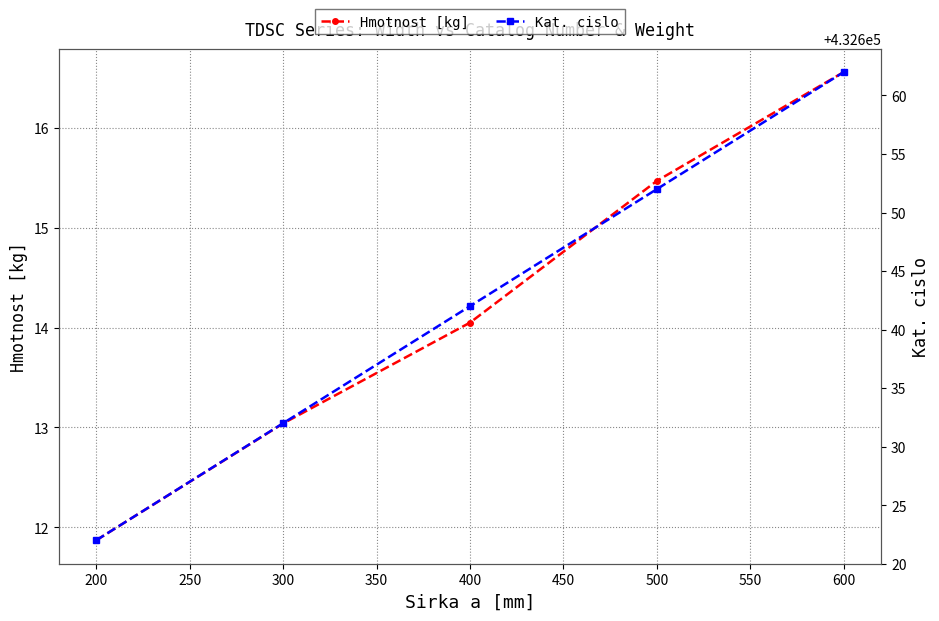

What is the value of the Hmotnost [kg] point at the 1st from the left?

11.9